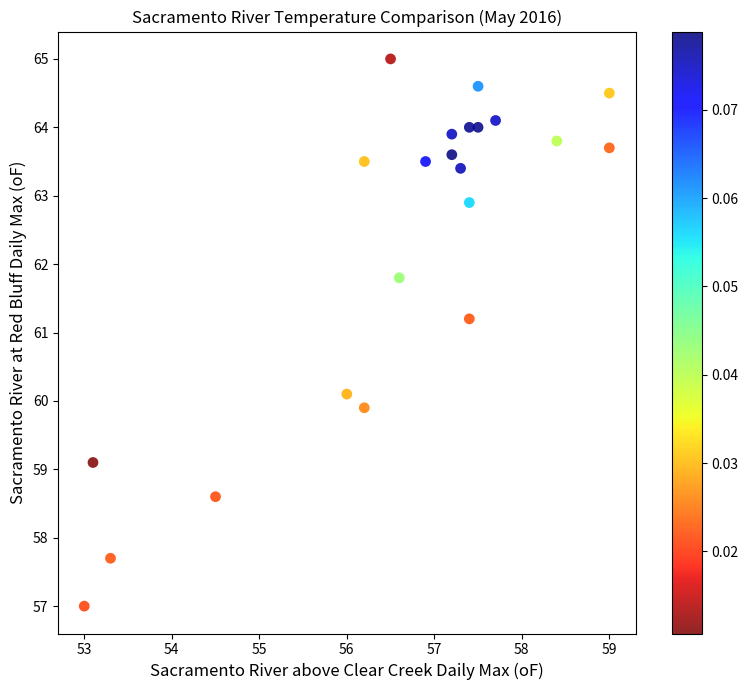

What Y value in the scatter plot is closest to 61?

61.2